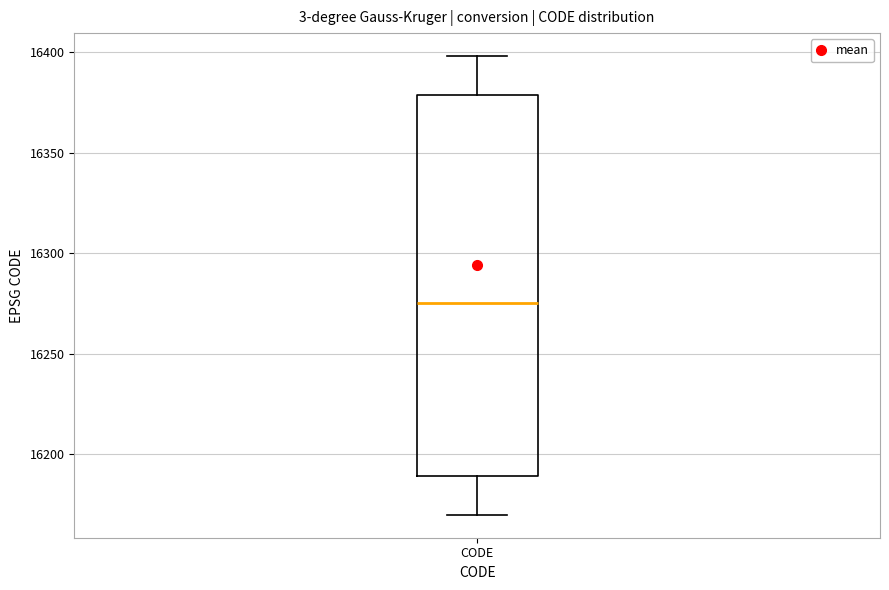

Transcribe this box plot: give where the median line is, the range the box spans, and where the two whiskers end, as read against the y-axis. The values are not printed on the chart, so give them approximately, as read against the axis.

median 16275, box 16190 to 16380, whiskers 16170 to 16400